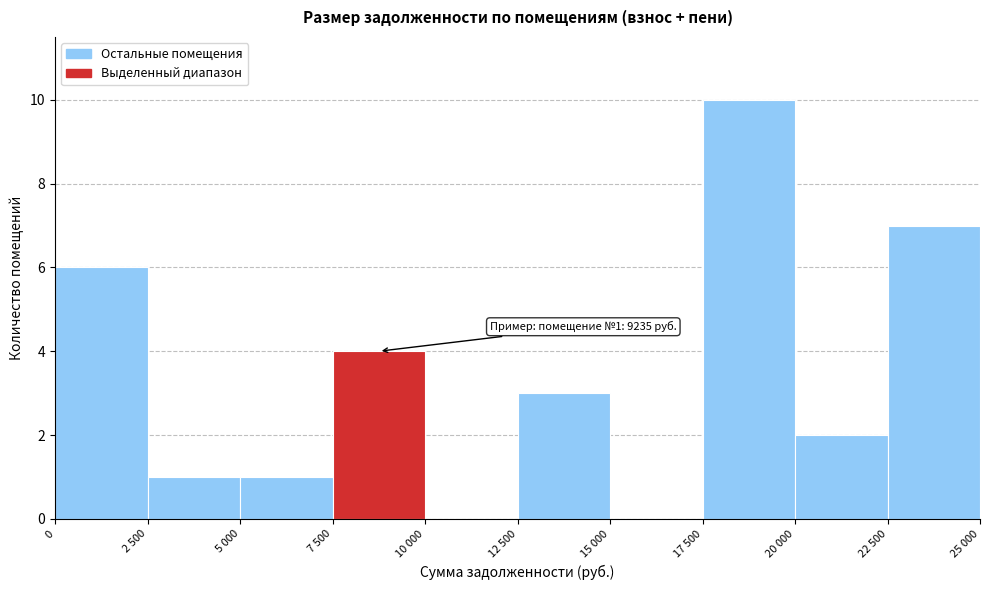

Reading left to right, extract all data points from this chart.

0=6	2 500=1	5 000=1	7 500=4	10 000=0	12 500=3	15 000=0	17 500=10	20 000=2	22 500=7